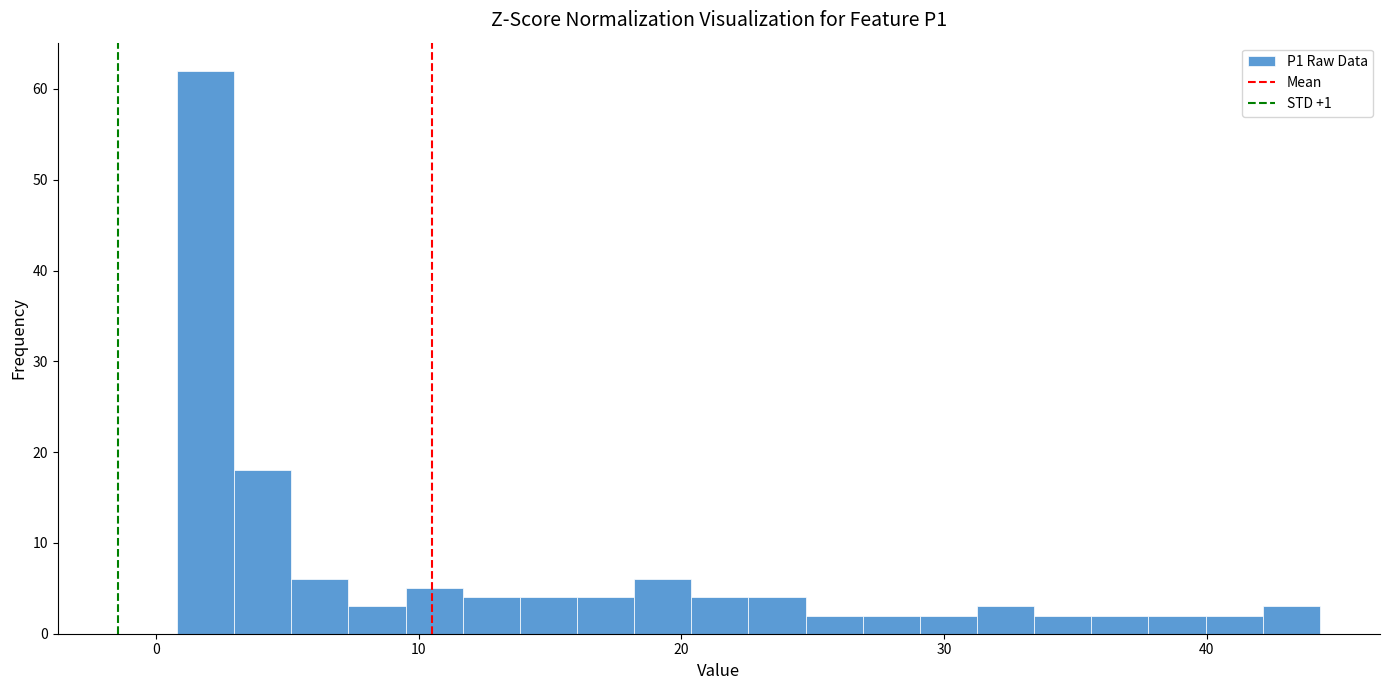

Read against the x-axis, roughly where is the centre of the tallest bar?

2